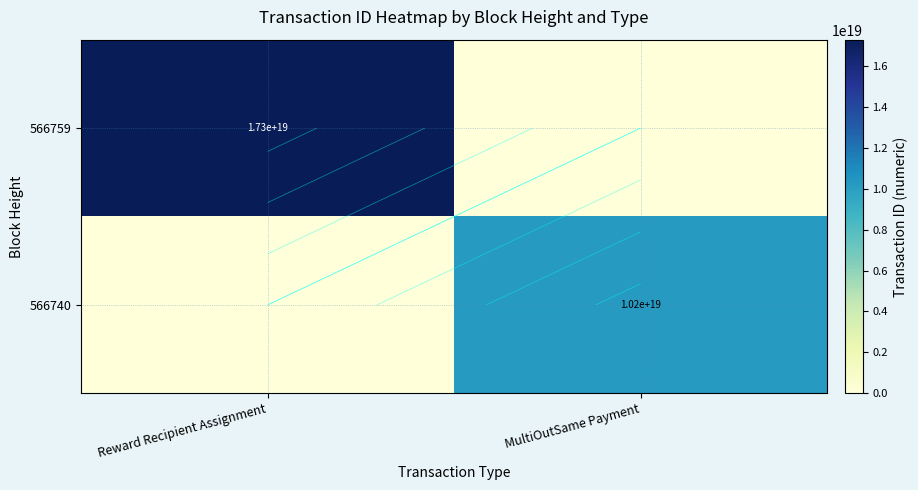

What is the sum of all 566740 values?

10229934873496725504